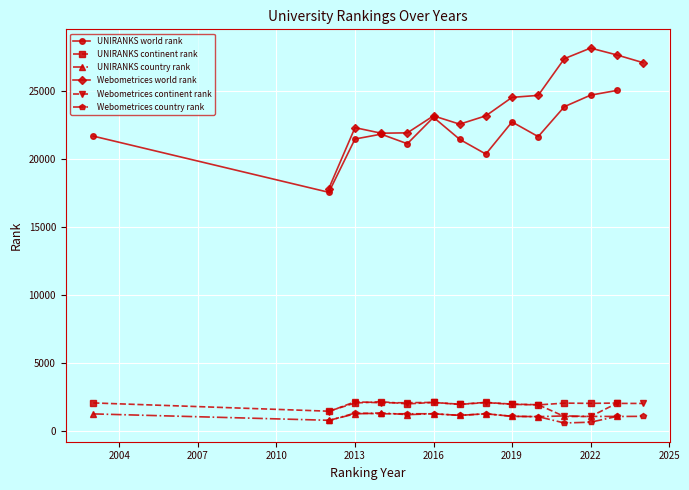

Is it true that UNIRANKS continent rank equals 3747 at 2016?

False